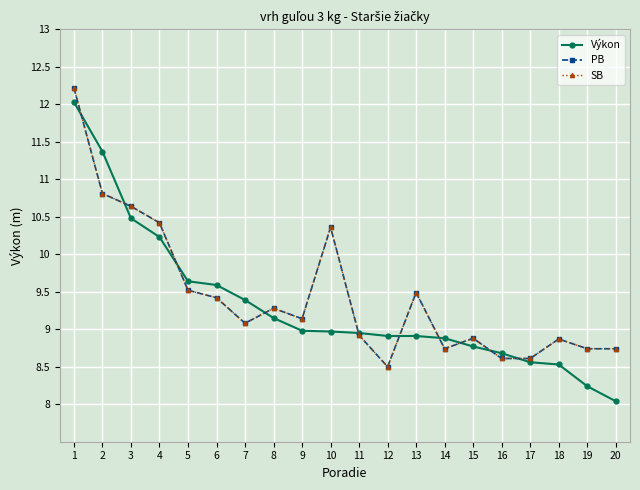

True or false: PB and SB intersect in this chart.

False